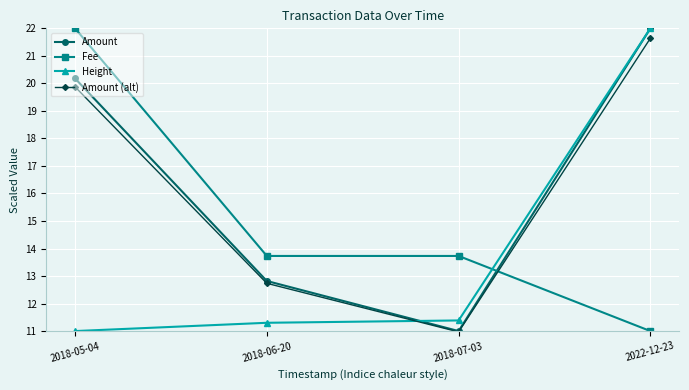

Reading right to left, transcribe all the data shown in this chart.

Amount: 22.0	11.0	12.8	20.2
Fee: 11.0	13.7	13.7	22.0
Height: 22.0	11.4	11.3	11.0
Amount (alt): 21.6	11.0	12.7	19.9